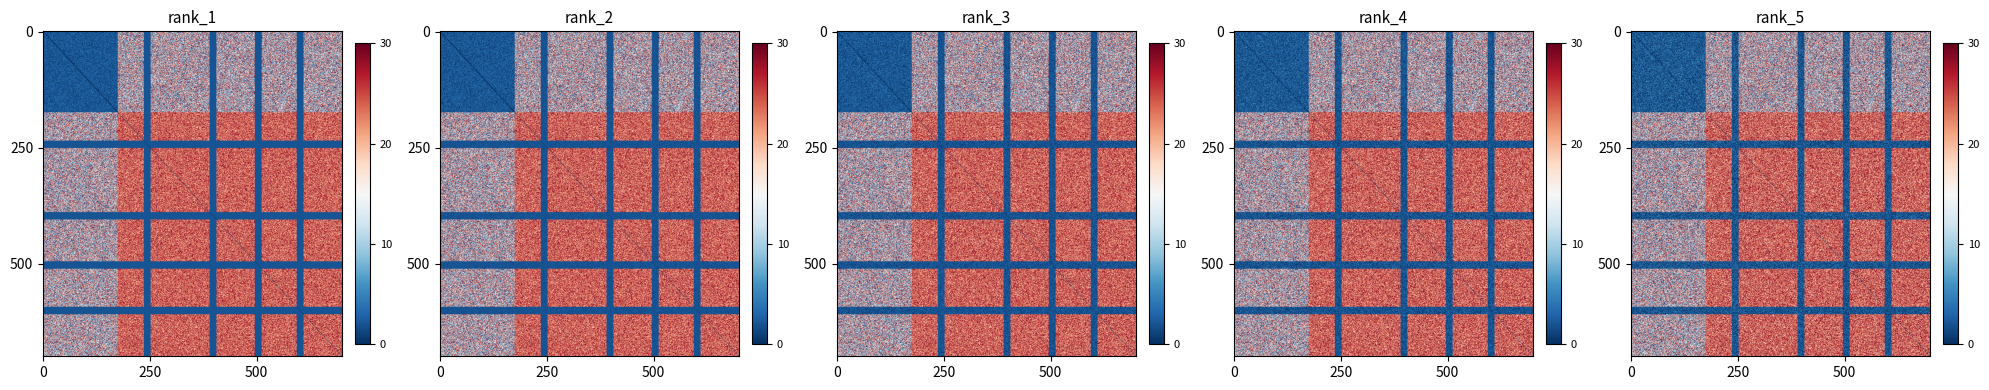

At how many categories does at least one series exceed 3?

1